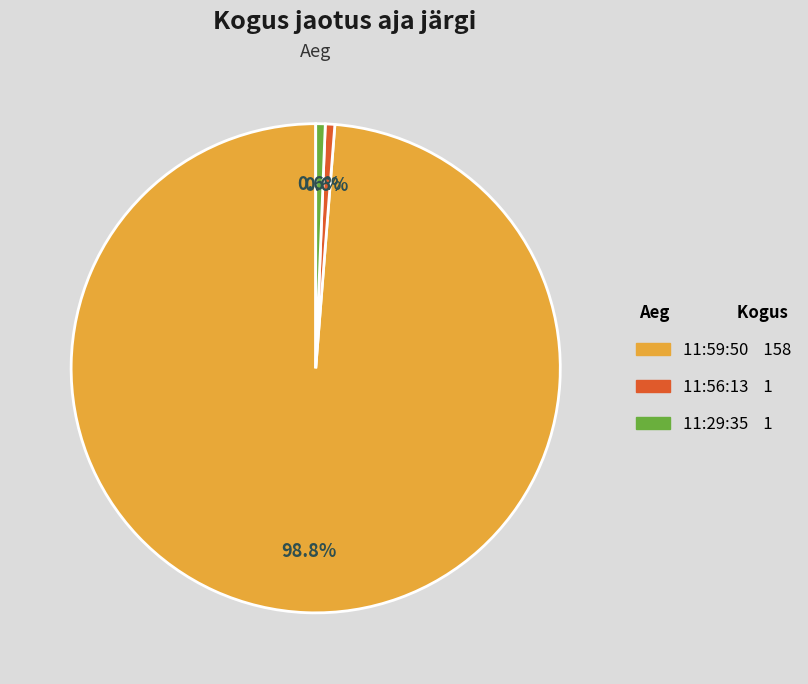

Is 11:56:13 the majority of the pie?

No